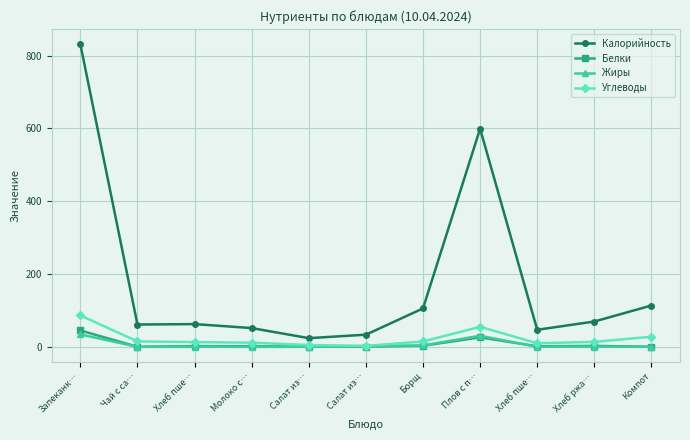

Reading right to left, transcribe all the data shown in this chart.

Калорийность: Компот=113.6	Хлеб ржа…=69.6	Хлеб пше…=46.9	Плов с п…=599.2	Борщ=105.6	Салат из…=33.4	Салат из…=23.9	Молоко с…=51.6	Хлеб пше…=62.5	Чай с са…=61.3	Запеканк…=831.5
Белки: Компот=0.2	Хлеб ржа…=2.6	Хлеб пше…=1.5	Плов с п…=26.1	Борщ=3.0	Салат из…=0.9	Салат из…=0.6	Молоко с…=1.5	Хлеб пше…=2.0	Чай с са…=0.2	Запеканк…=45.0
Жиры: Компот=0.2	Хлеб ржа…=0.5	Хлеб пше…=0.2	Плов с п…=30.5	Борщ=3.8	Салат из…=2.1	Салат из…=0.1	Молоко с…=0.0	Хлеб пше…=0.2	Чай с са…=0.1	Запеканк…=34.1
Углеводы: Компот=27.9	Хлеб ржа…=13.7	Хлеб пше…=9.8	Плов с п…=55.1	Борщ=14.8	Салат из…=2.7	Салат из…=5.1	Молоко с…=11.4	Хлеб пше…=13.1	Чай с са…=15.0	Запеканк…=86.2